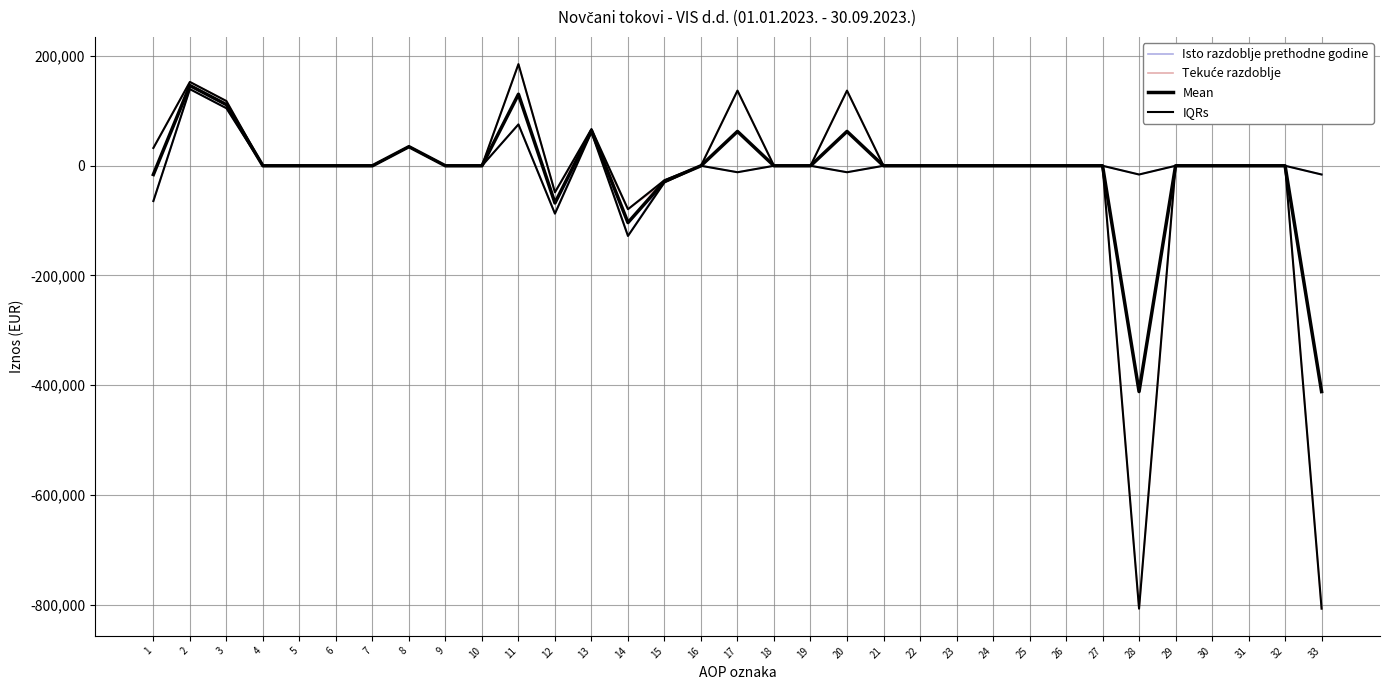

Is it true that IQRs equals -96266.2 at 31?

False